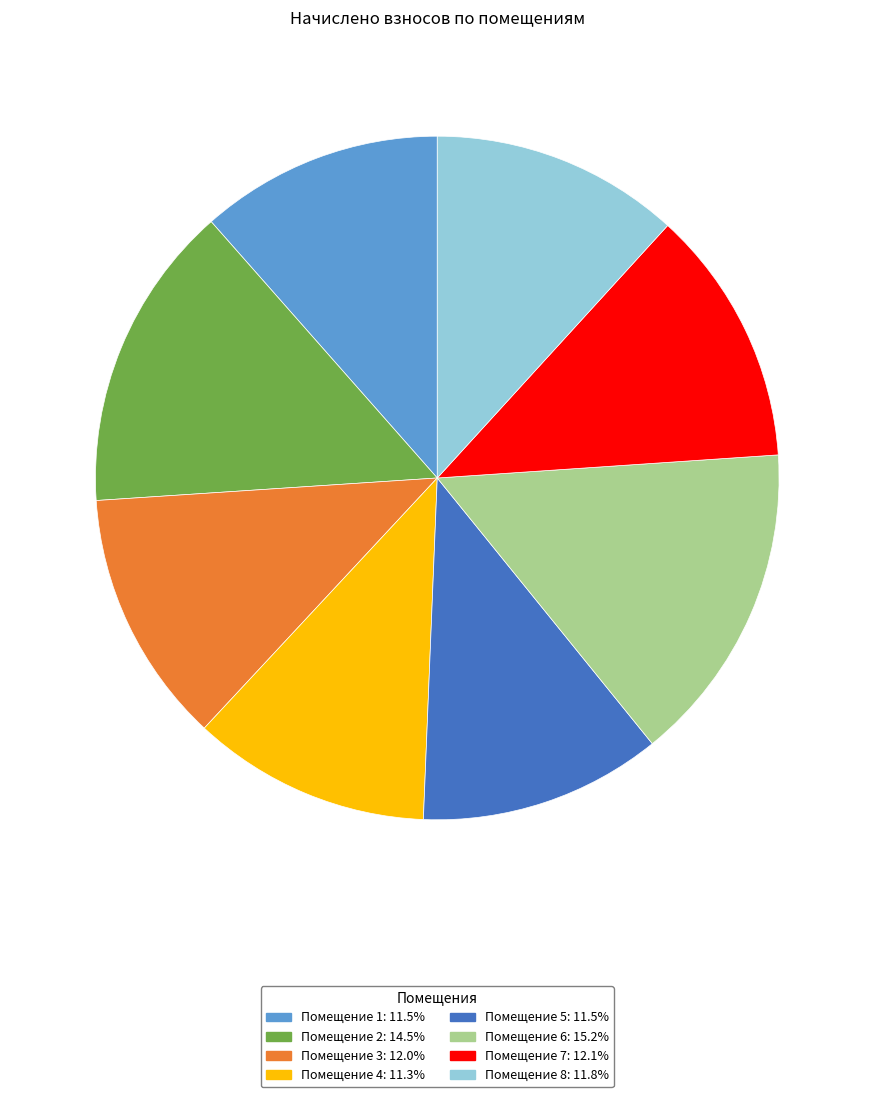

Does any single category account for the majority?

No